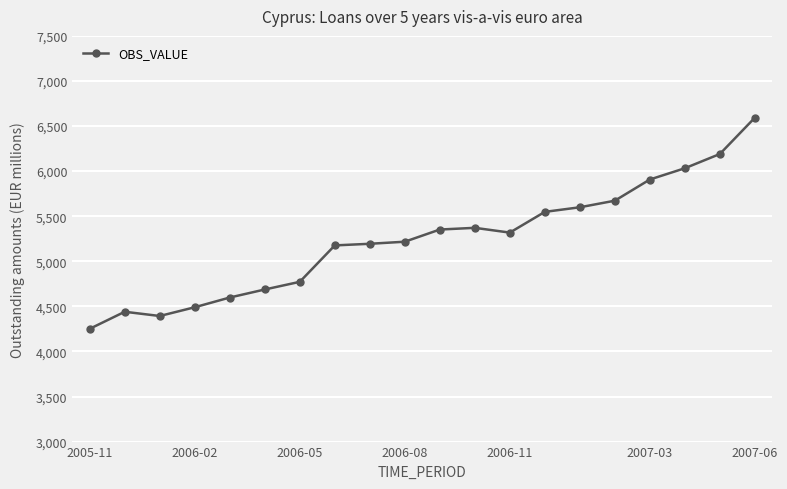

What is the difference between the maximum and second lowest values?

2200